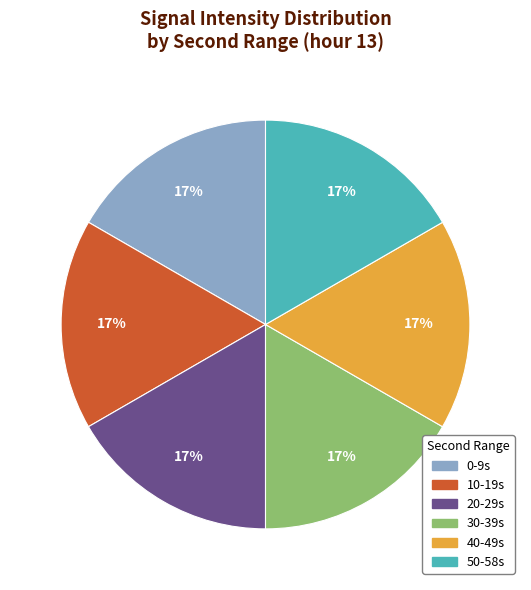

Is there a majority slice in this chart?

No